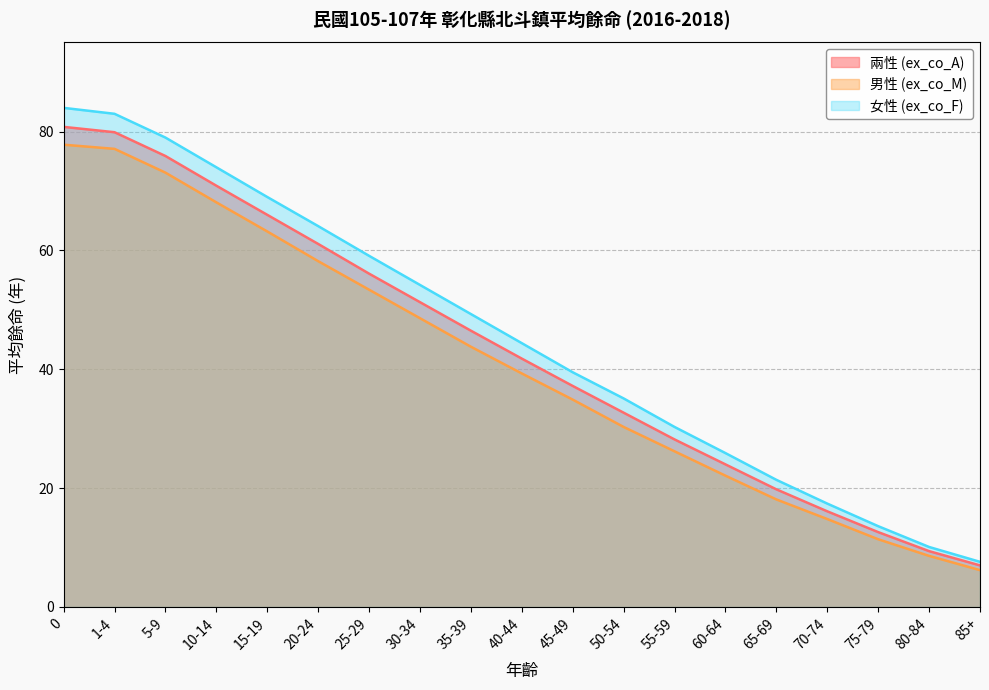

List the labels in order of 男性 (ex_co_M) value, smallest first.

85+, 80-84, 75-79, 70-74, 65-69, 60-64, 55-59, 50-54, 45-49, 40-44, 35-39, 30-34, 25-29, 20-24, 15-19, 10-14, 5-9, 1-4, 0